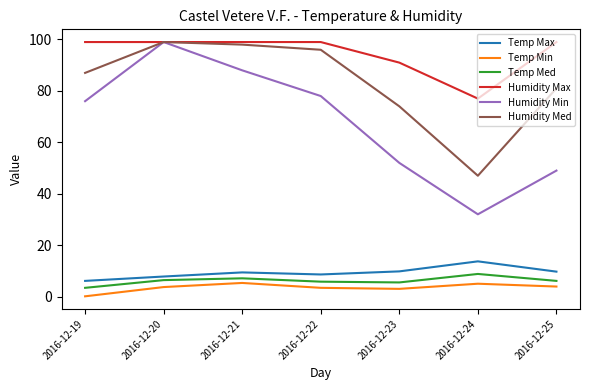

What is the difference between the second highest and minimum values in the Humidity Min series?

56.0